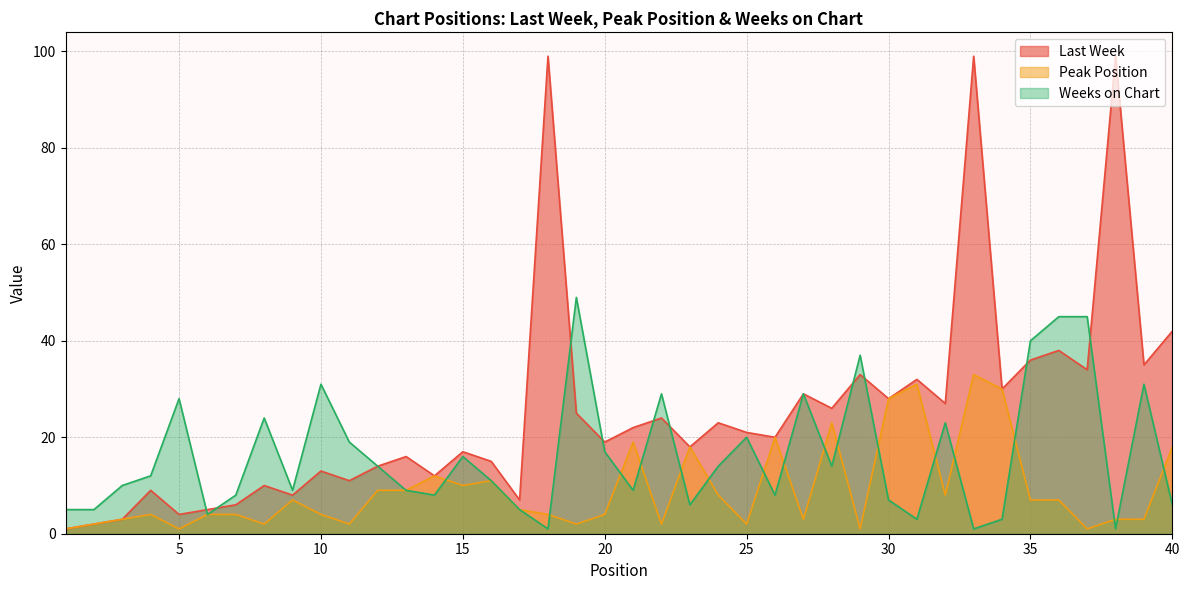

Between 17 and 28, which is larger?

28